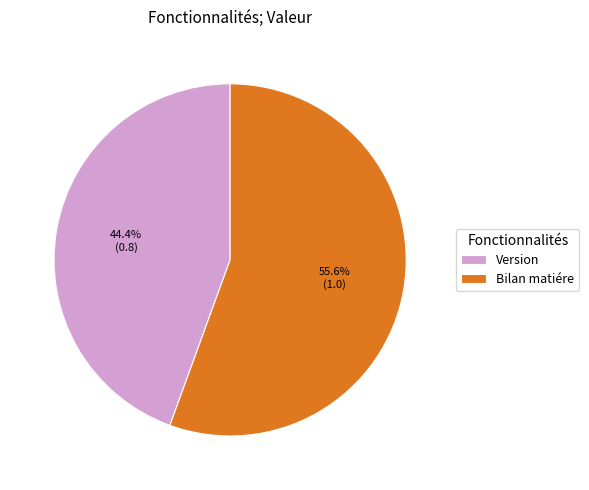

Is it true that Version is 44% of the pie?

True